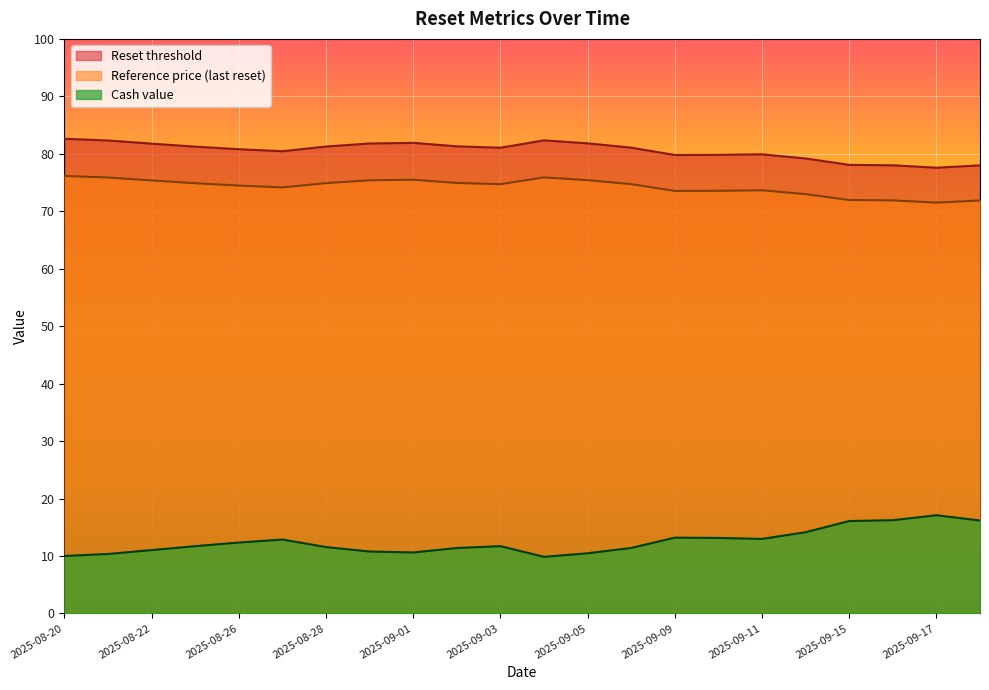

Does the chart display data point markers on the line(s)?

No